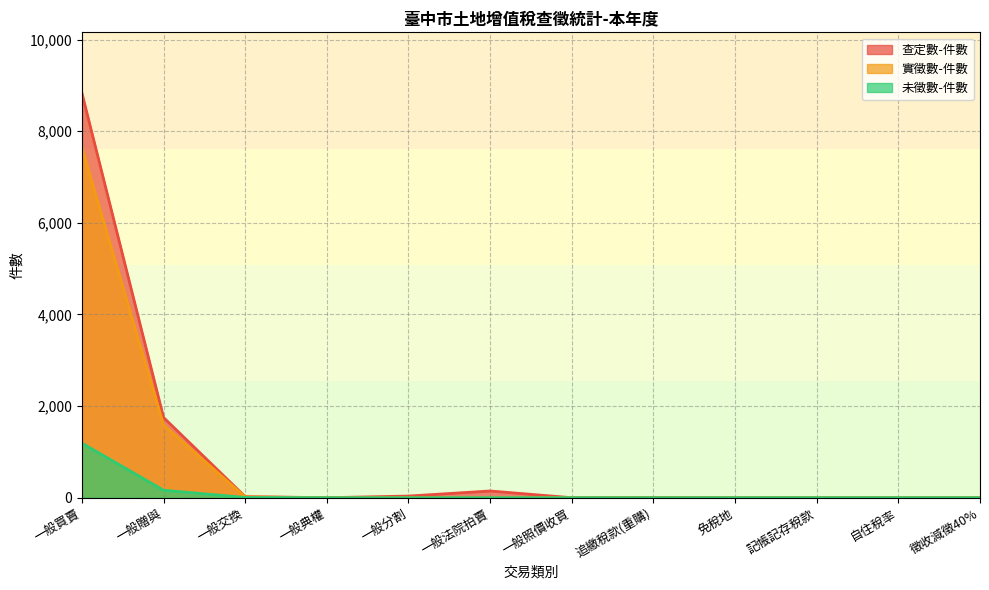

Is the value of 實徵數-件數 at 自住稅率 greater than the value of 查定數-件數 at 一般買賣?

No